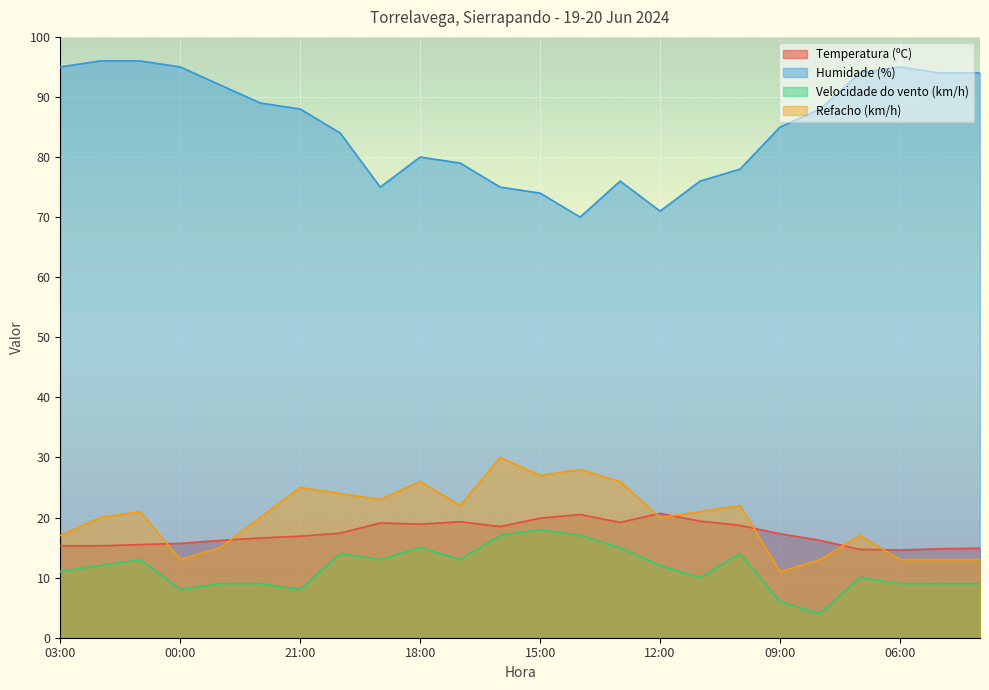

Where is Refacho (km/h) nearest to the value 20?

02:00